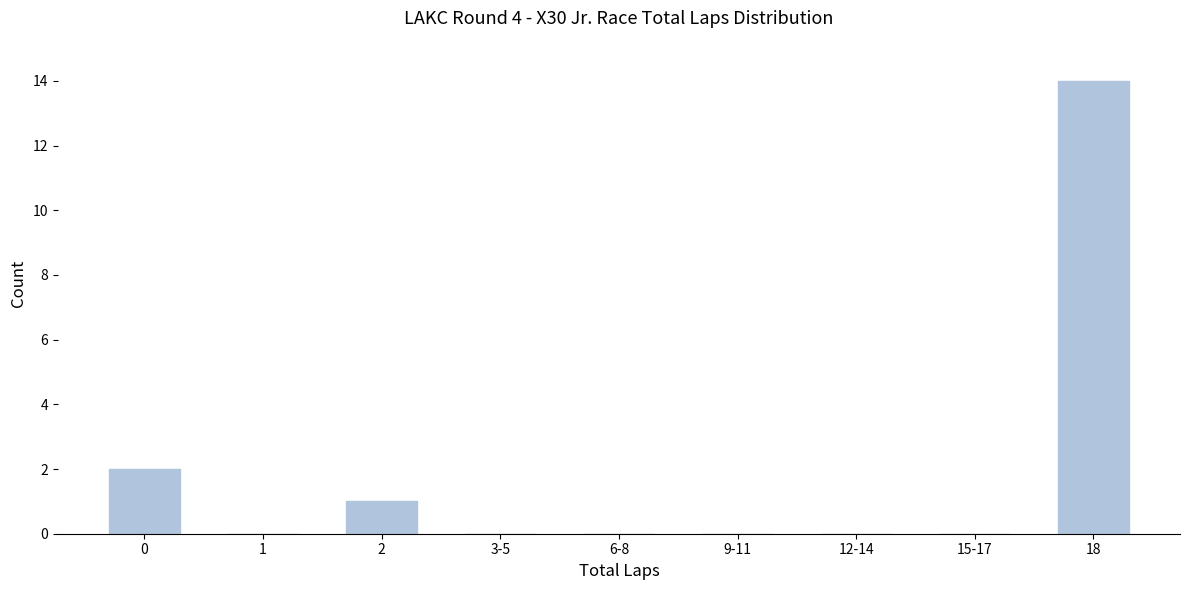

Reading right to left, what are all the values shown in this chart?

18=14	15-17=0	12-14=0	9-11=0	6-8=0	3-5=0	2=1	1=0	0=2